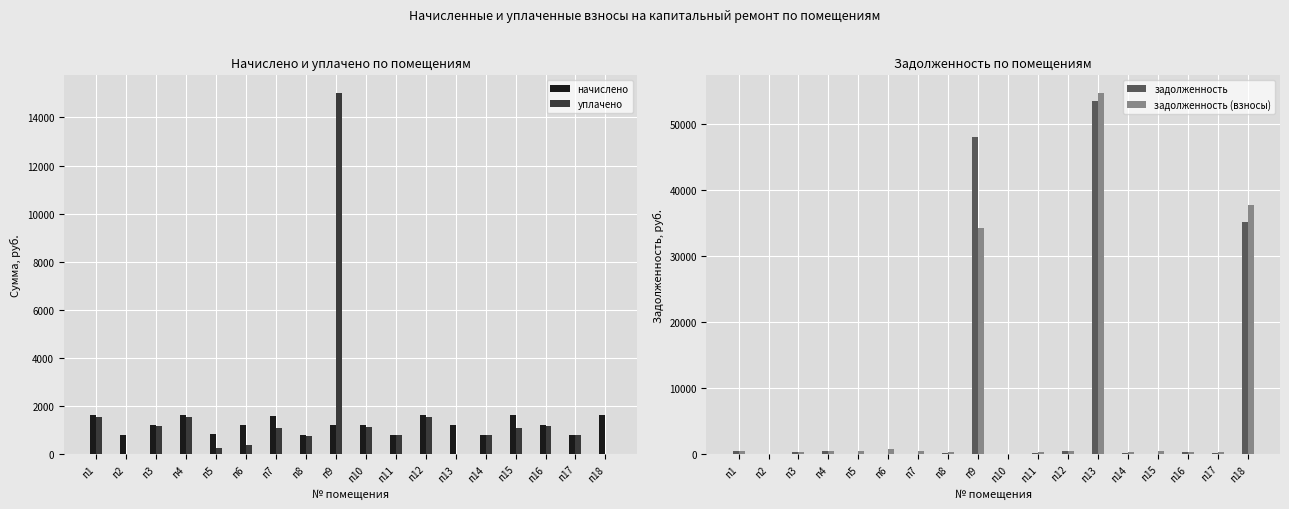

Between п9 and п5, which is larger?

п9